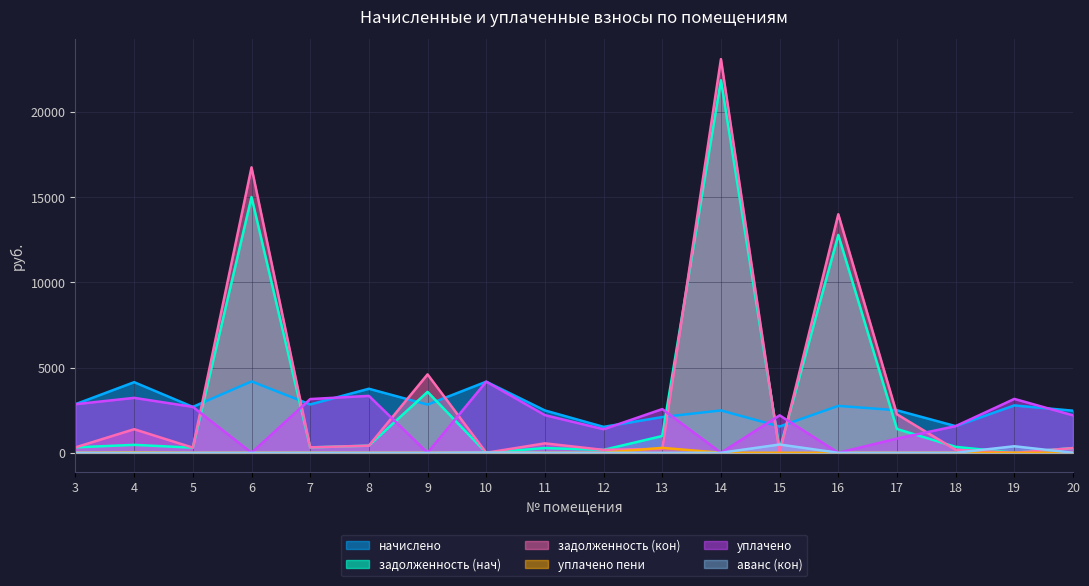

True or false: уплачено пени and задолженность (нач) intersect in this chart.

False